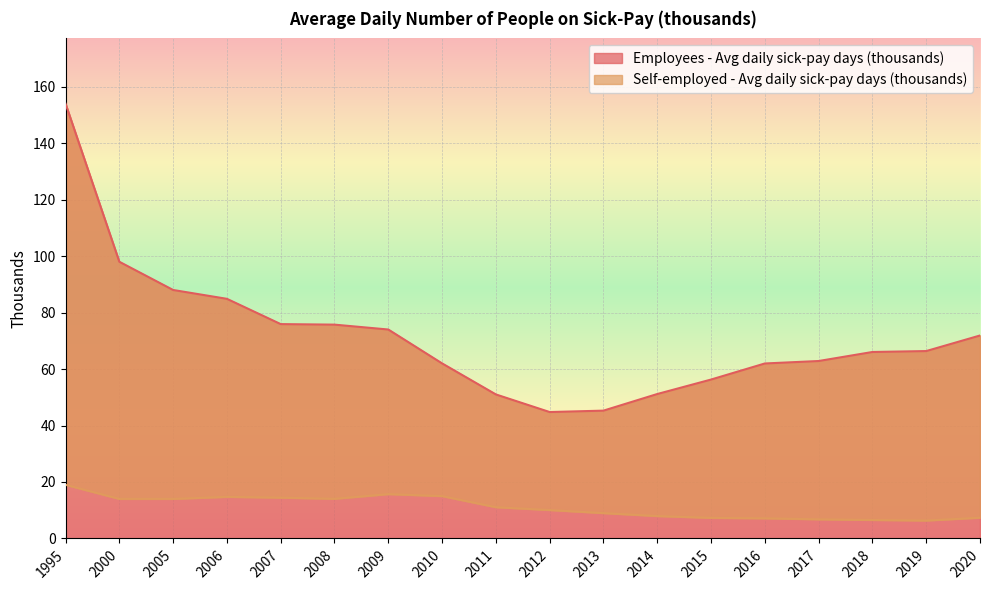

At which category is the sum across all series the highest?

1995